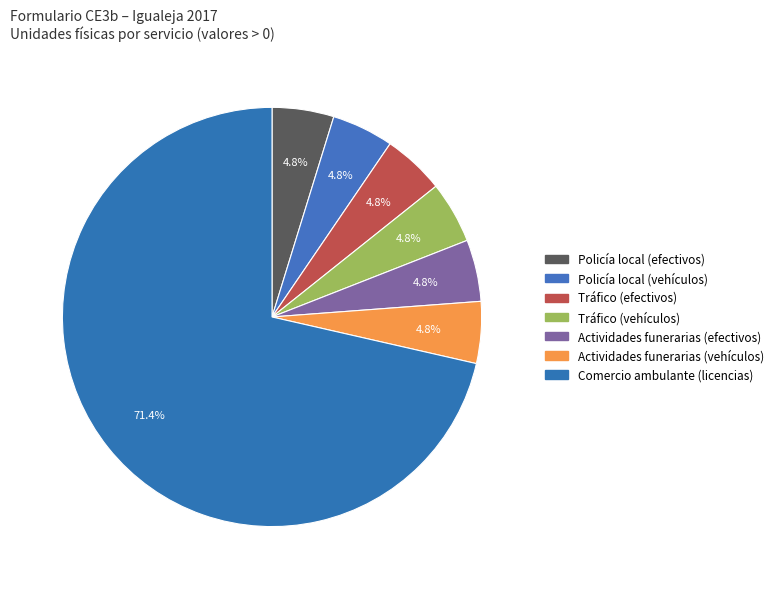

To the nearest percent, what is the combined percentage of Policía local (efectivos) and Tráfico (vehículos)?

10%